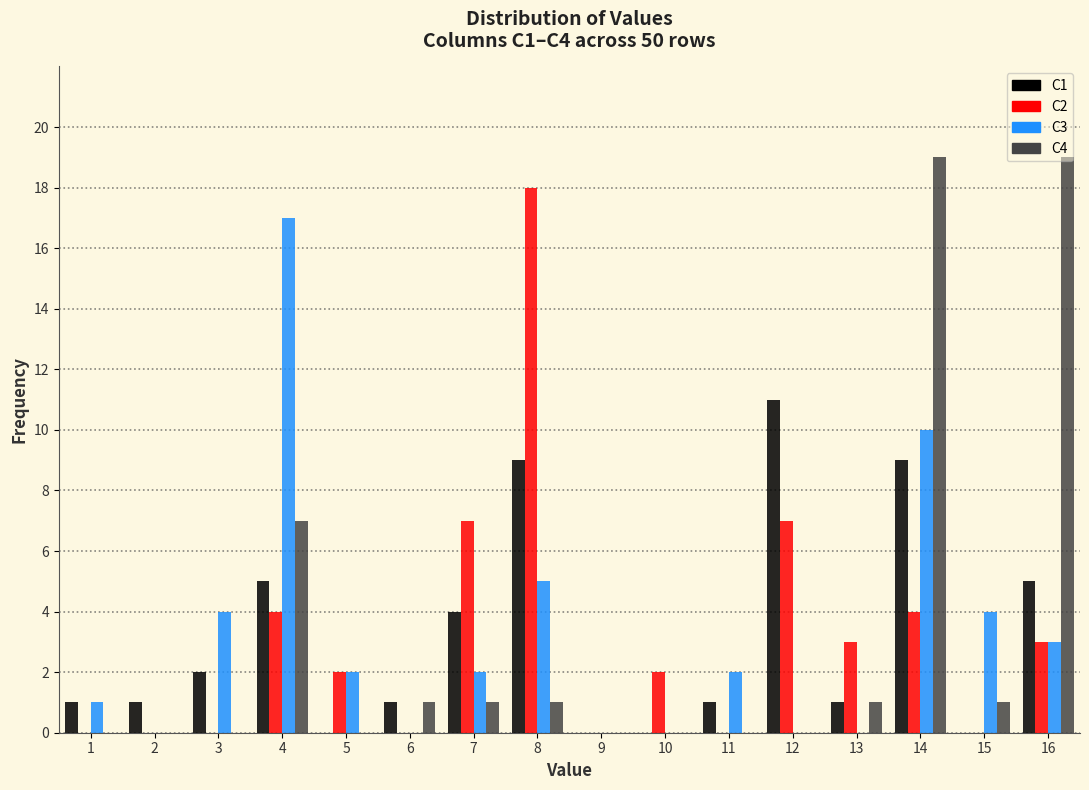

What is the maximum value shown in the chart?

19